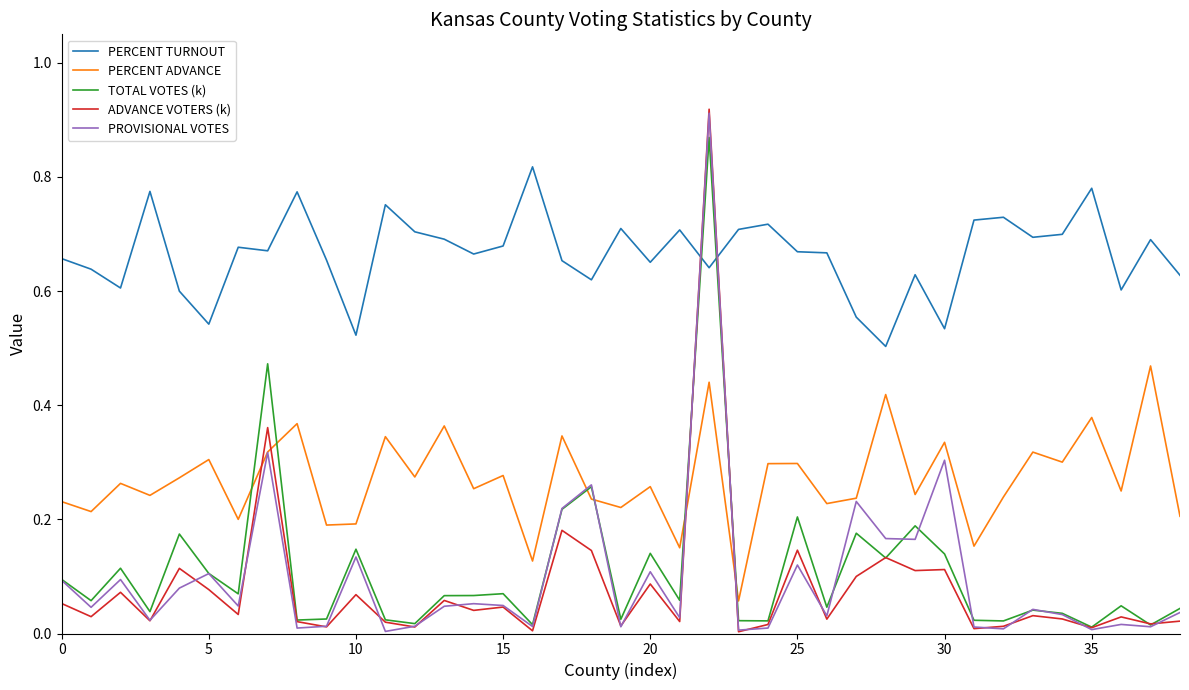

True or false: ADVANCE VOTERS (k) has more than 2 interior local peaks.

True